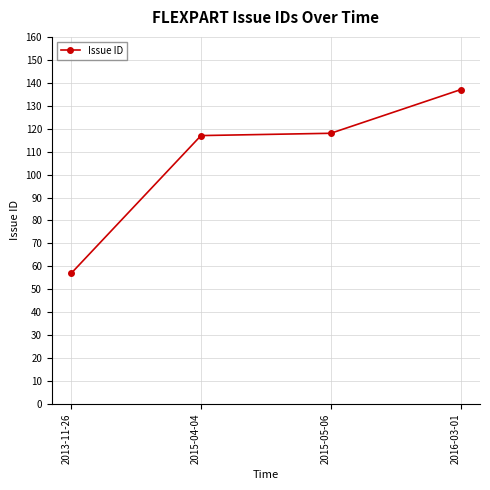

How many lines are shown in the chart?

1